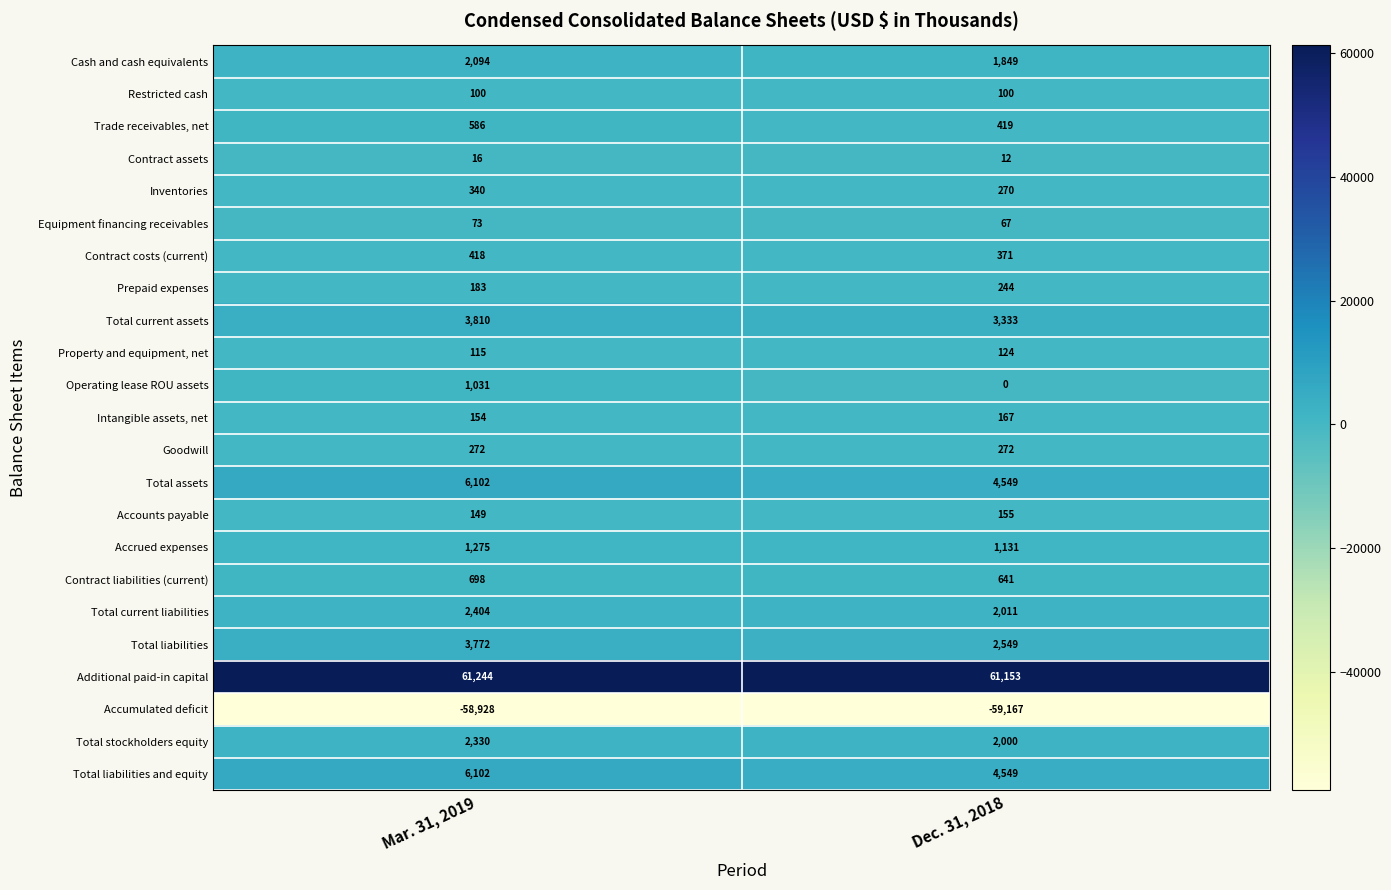

Is the value of Contract assets at Mar. 31, 2019 greater than the value of Goodwill at Mar. 31, 2019?

No